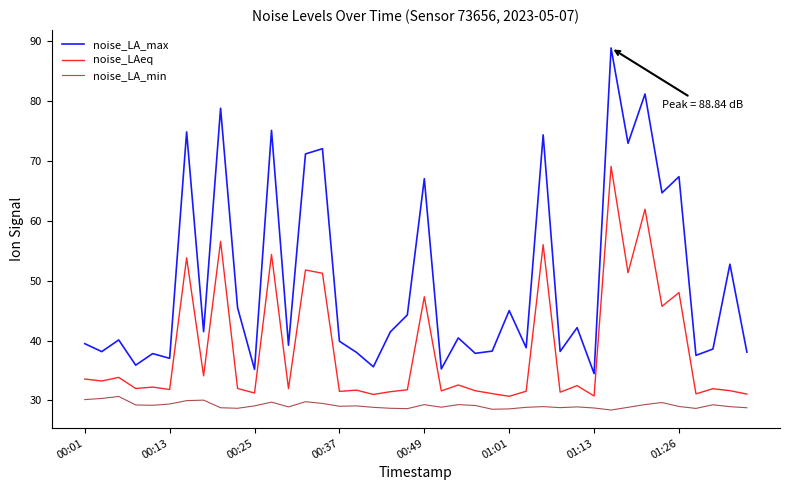

List the series in order of their peak value, lowest first.

noise_LA_min, noise_LAeq, noise_LA_max